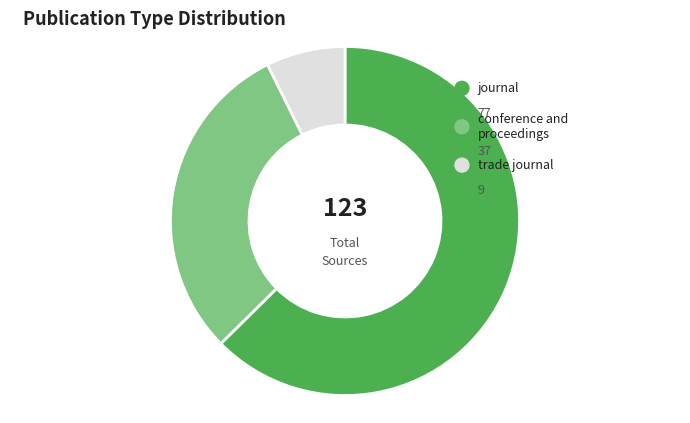

What percentage is NOT represented by trade journal?

92.7%